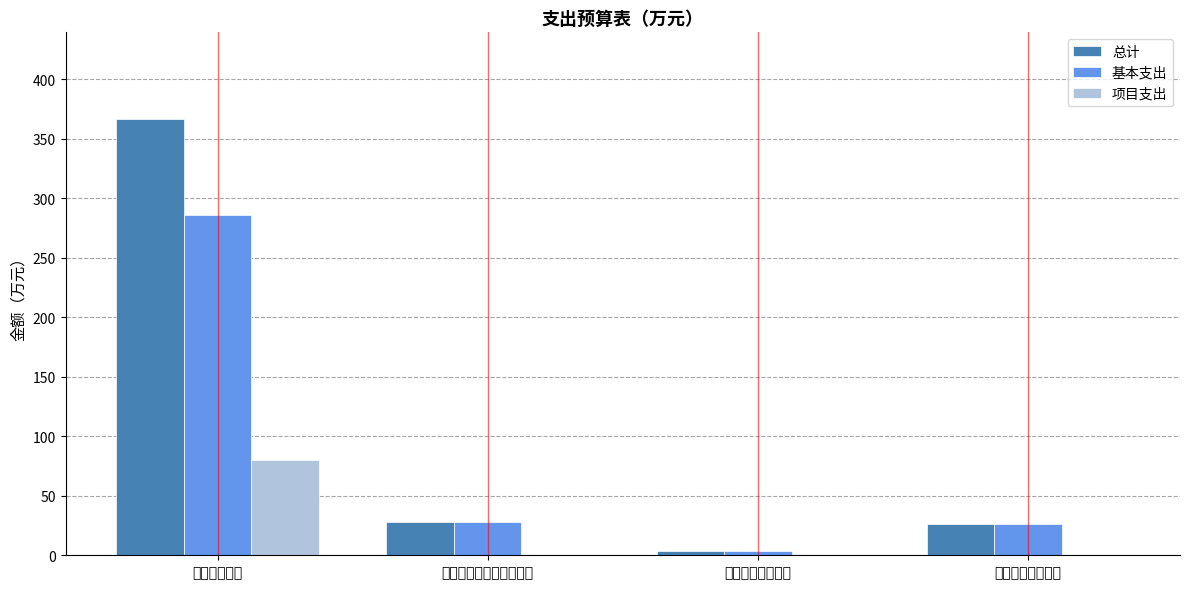

True or false: 总计 has a value of 48.4 at 二、社会保障和就业支出.

False